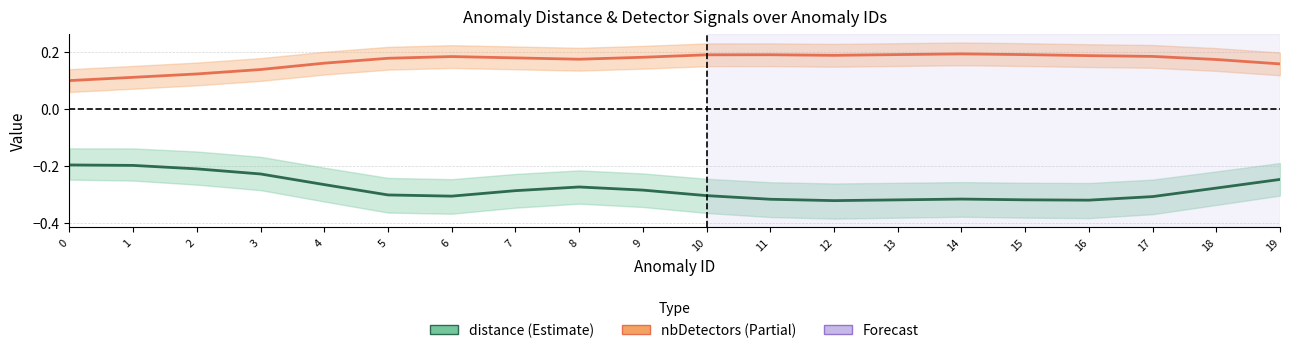

Reading left to right, extract all data points from this chart.

distance: -0.2	-0.2	-0.2	-0.2	-0.3	-0.3	-0.3	-0.3	-0.3	-0.3	-0.3	-0.3	-0.3	-0.3	-0.3	-0.3	-0.3	-0.3	-0.3	-0.2
nbDetectors (norm): 0.1	0.1	0.1	0.1	0.2	0.2	0.2	0.2	0.2	0.2	0.2	0.2	0.2	0.2	0.2	0.2	0.2	0.2	0.2	0.2